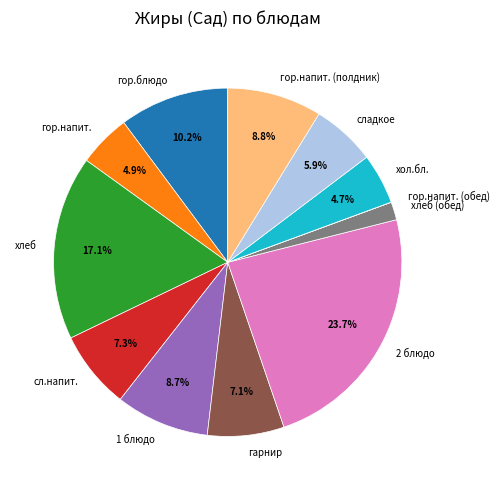

What is the ratio of the value at хлеб (обед) to the value at сл.напит.?

0.2